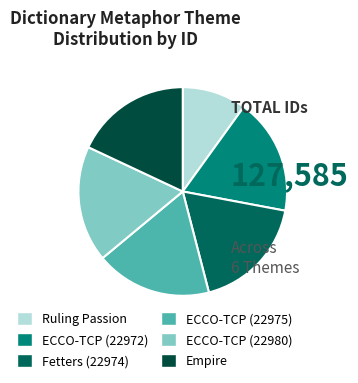

Do ECCO-TCP (22972) and Fetters (22974) together represent more than half of the pie?

No